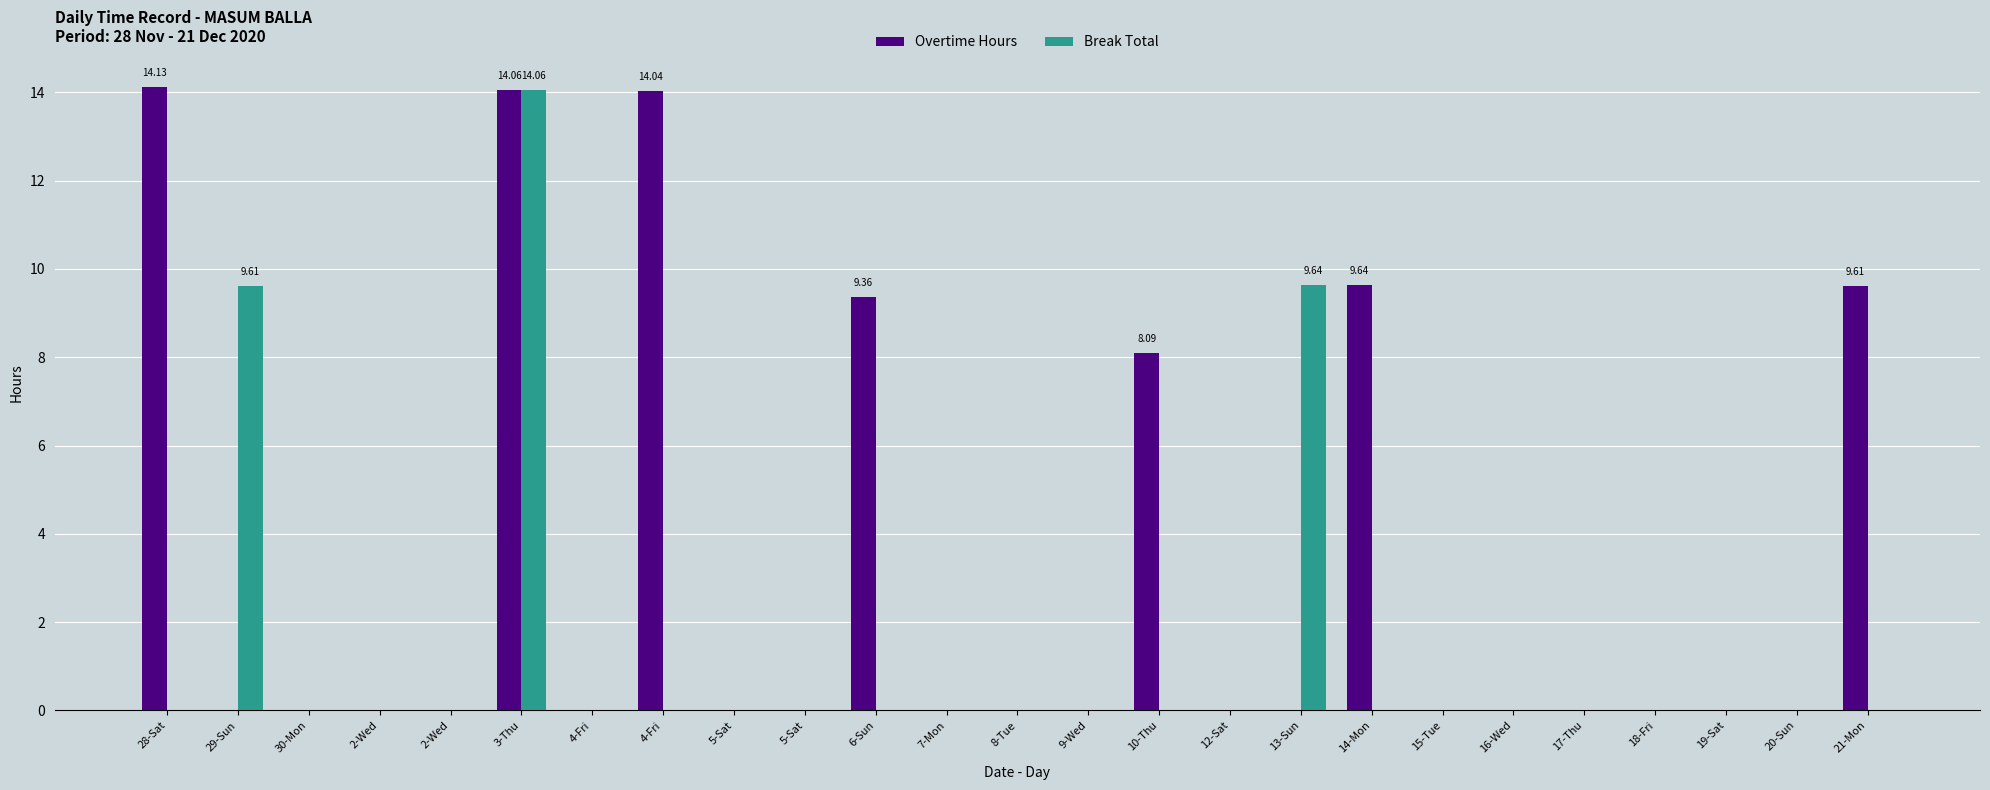

Are the bars horizontal?

No